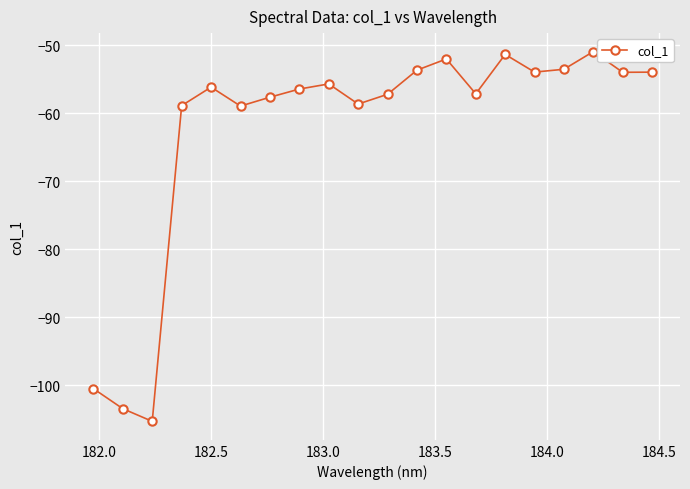

What is the value of the 8th point from the left?

-56.4